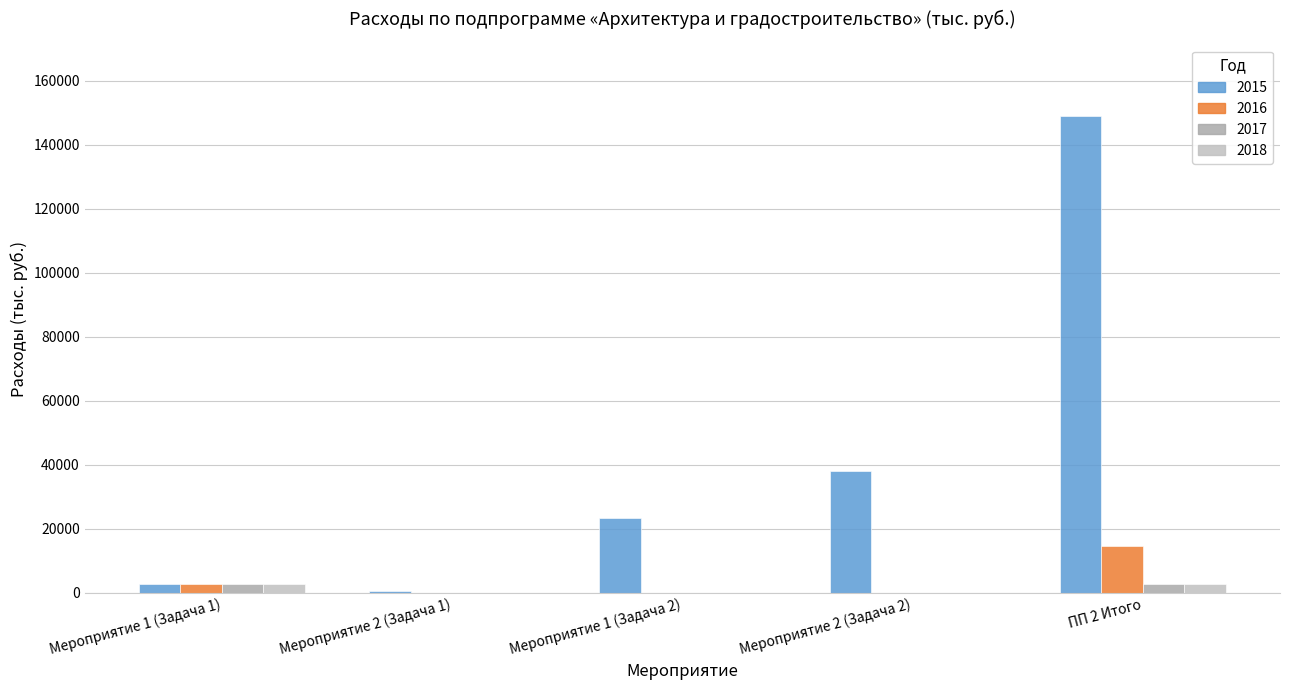

What is the label of the 2nd bar from the left?

Мероприятие 2 (Задача 1)